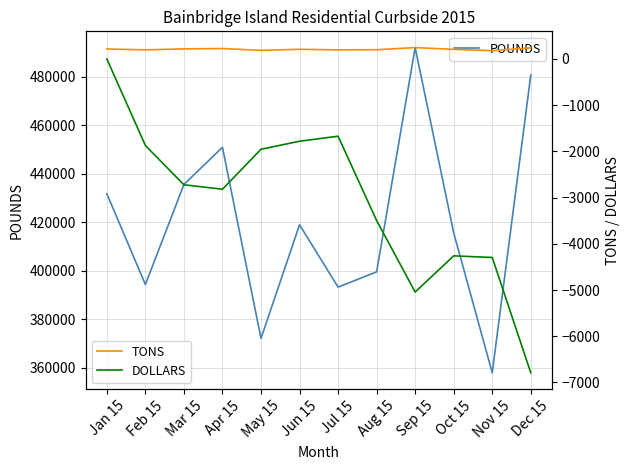

Is it true that DOLLARS equals -2722.2 at Mar 15?

True